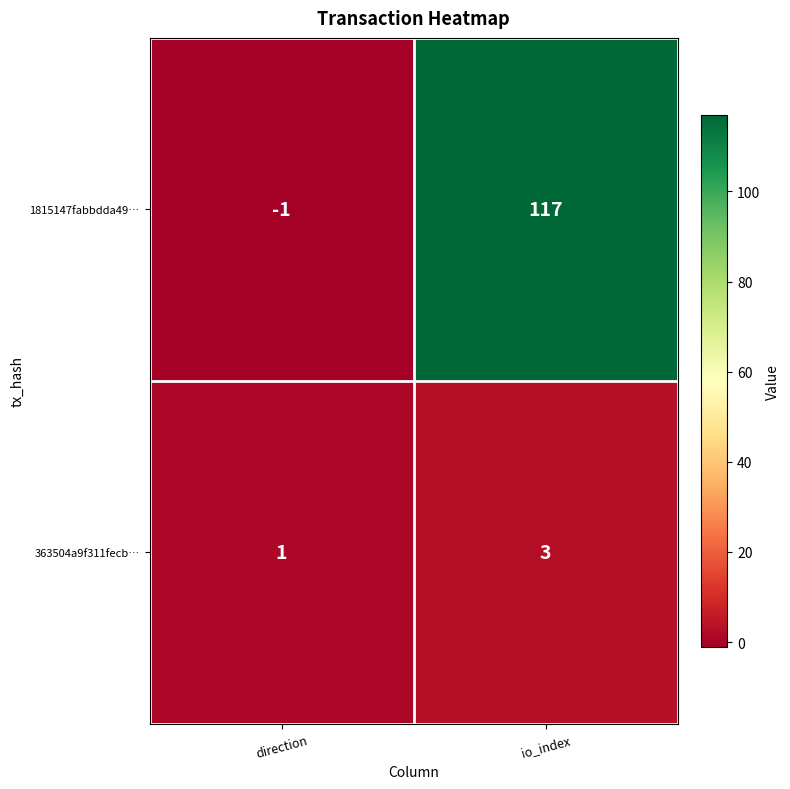

Reading left to right, extract all data points from this chart.

1815147fabbdda49…: direction=-1	io_index=117
363504a9f311fecb…: direction=1	io_index=3